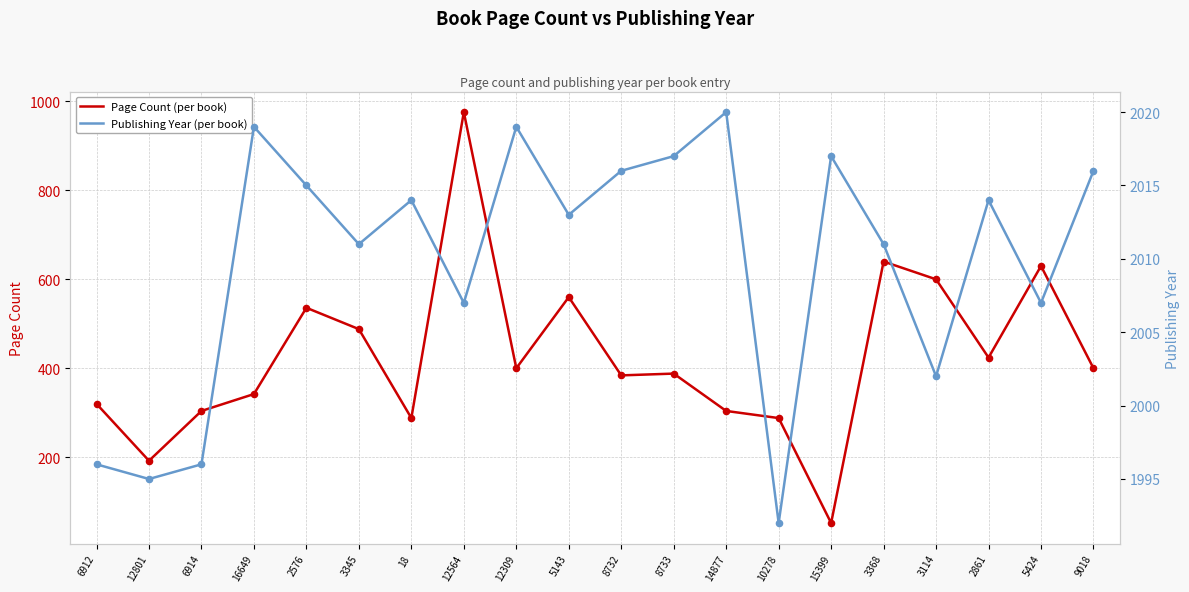

What are all the series names shown in the legend?

Page Count, Publishing Year